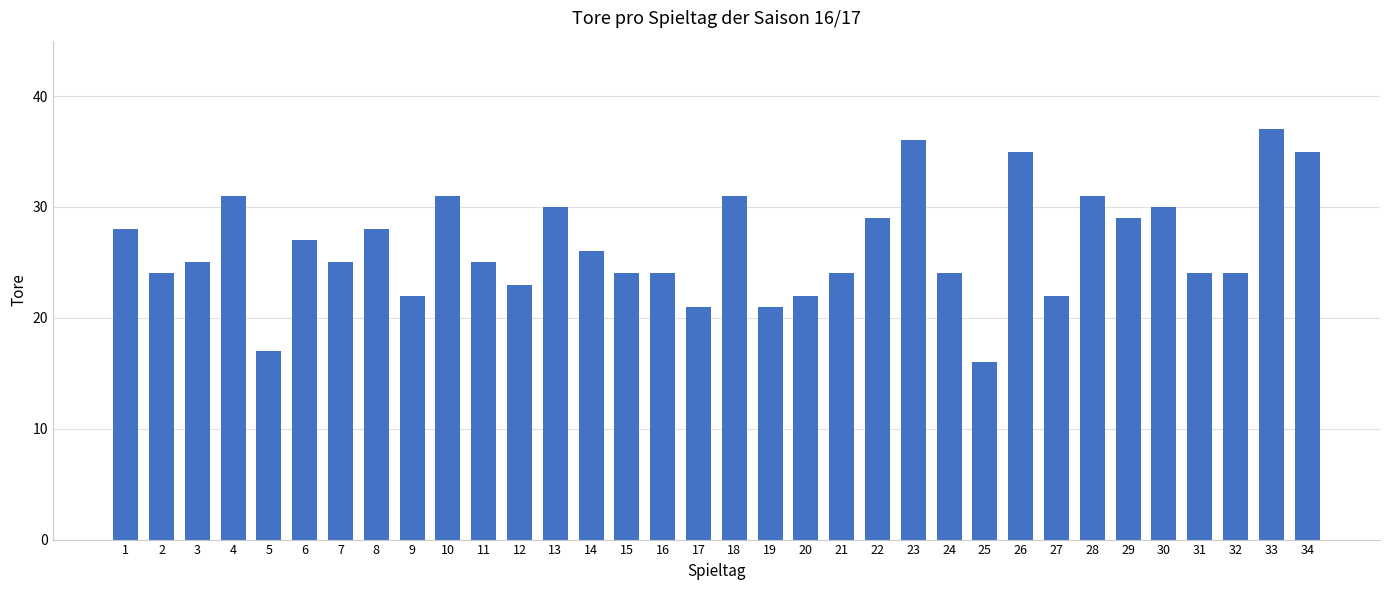

What is the difference between the maximum and minimum values?

21